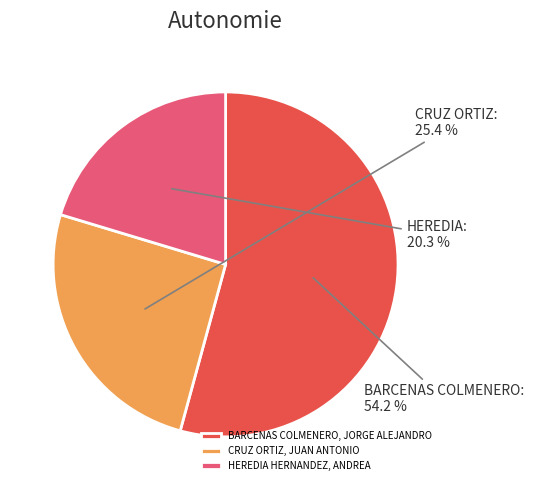

What percentage do BARCENAS COLMENERO, JORGE ALEJANDRO and CRUZ ORTIZ, JUAN ANTONIO together represent?

79.7%